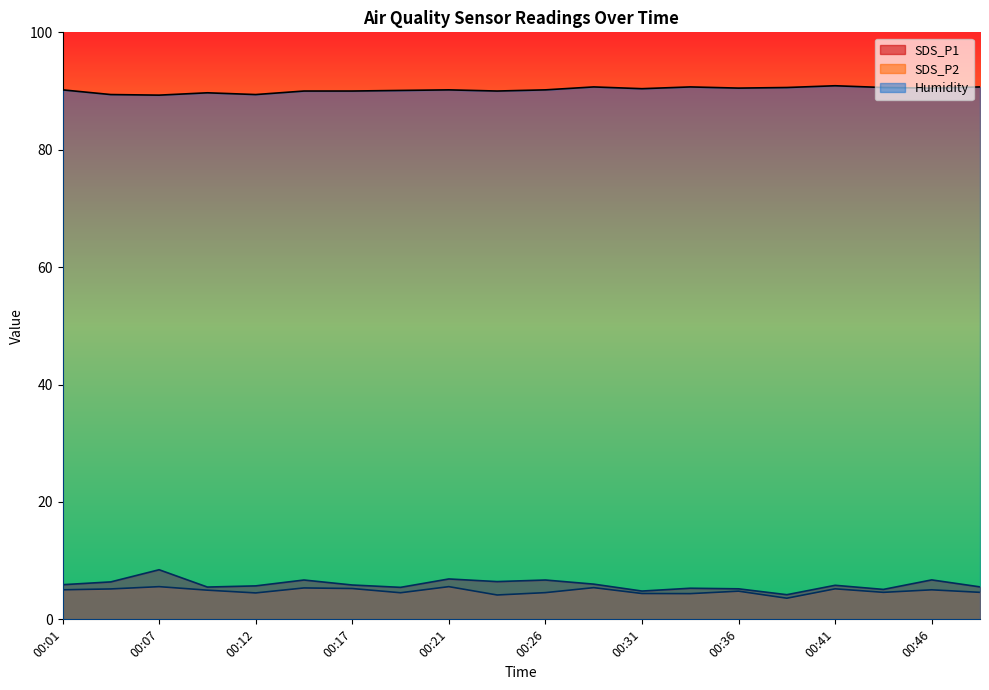

Which series changed the most between 00:12 and 00:46?

Humidity